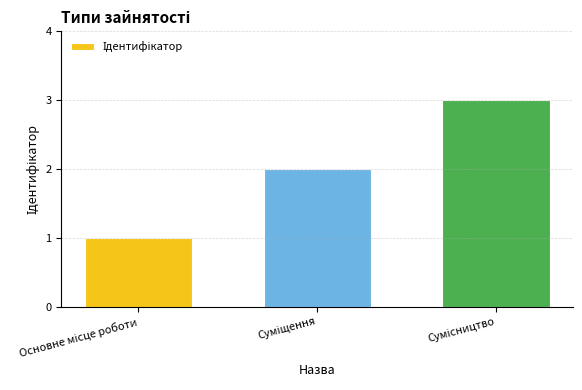

What is the greatest value displayed?

3